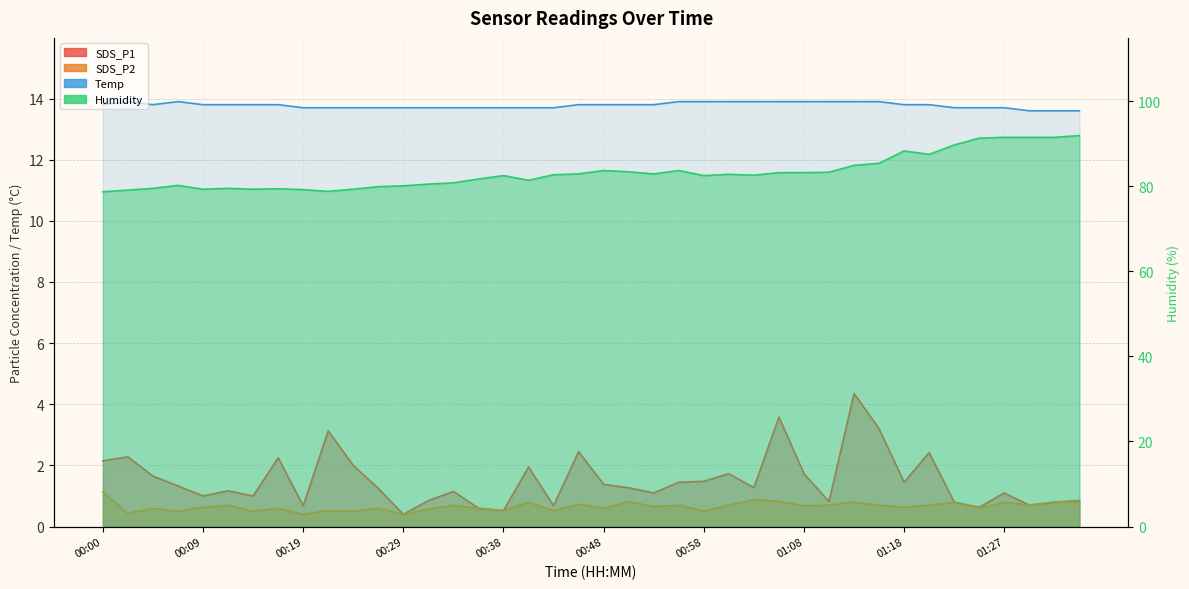

How many interior local peaks does the SDS_P1 series have?

12